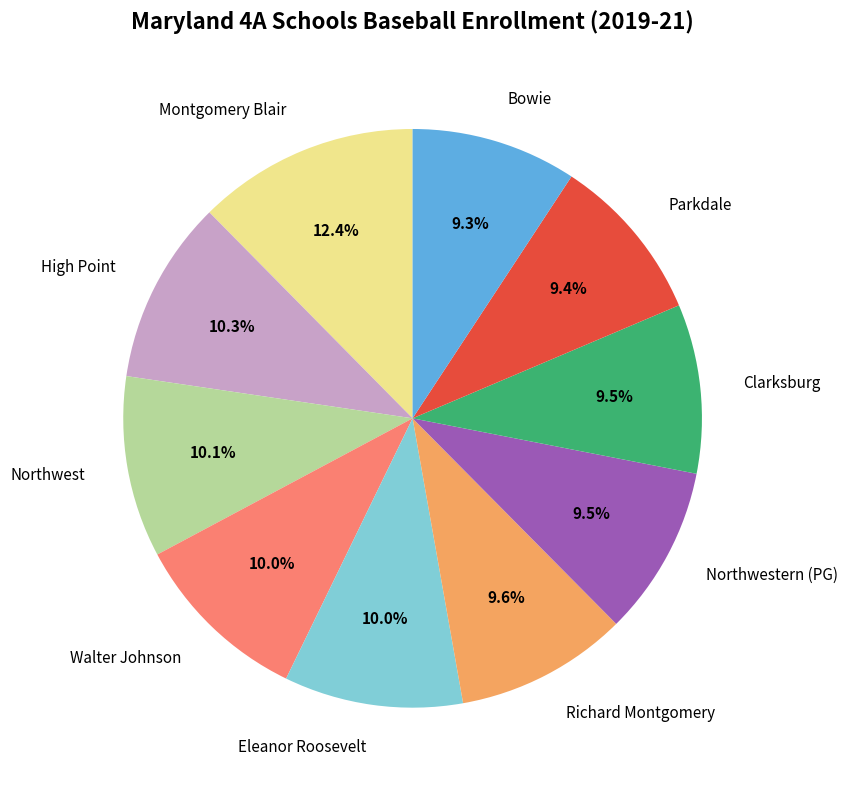

Which has a higher value, Northwestern (PG) or High Point?

High Point